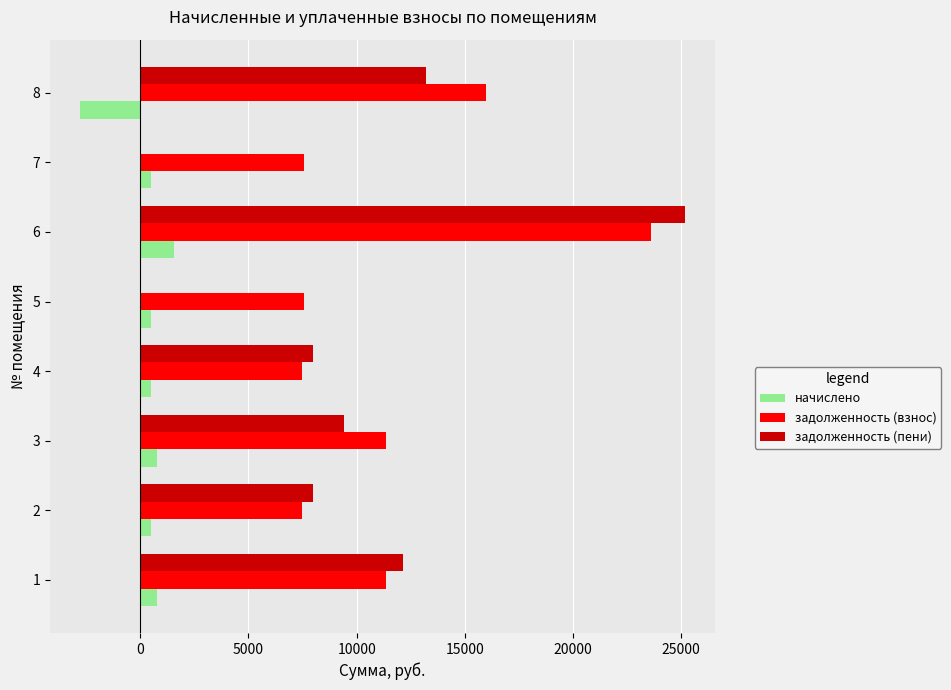

What is the sum of all задолженность (пени) values?

75856.1